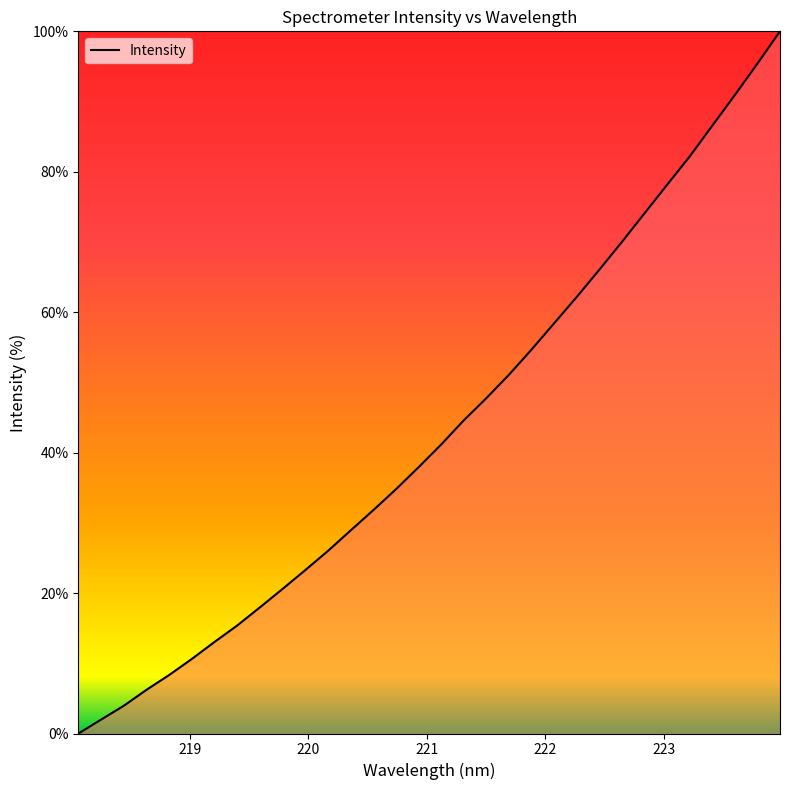

What is the greatest value displayed?

100.0